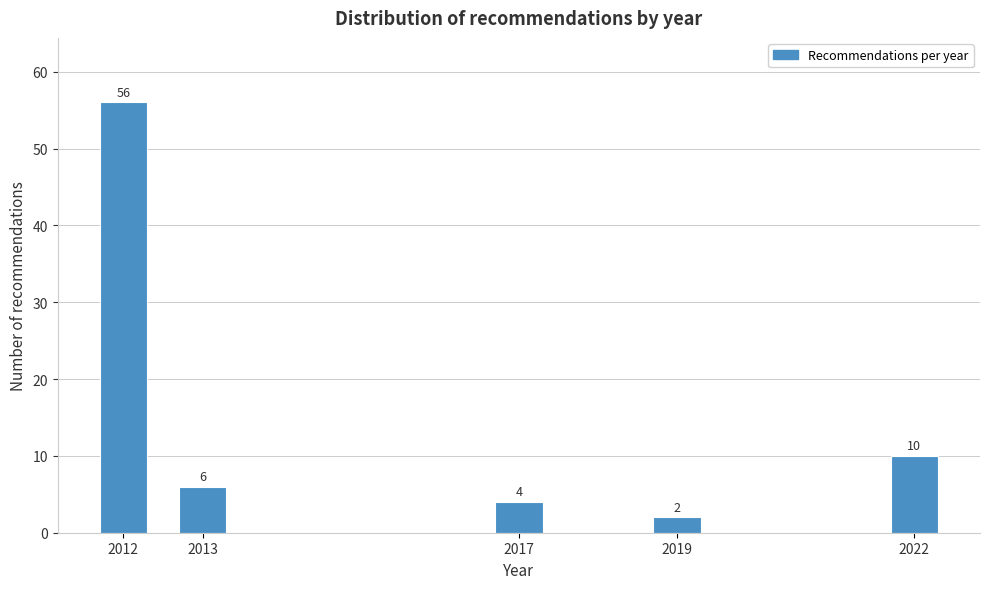

Reading left to right, transcribe all the data shown in this chart.

56	6	4	2	10